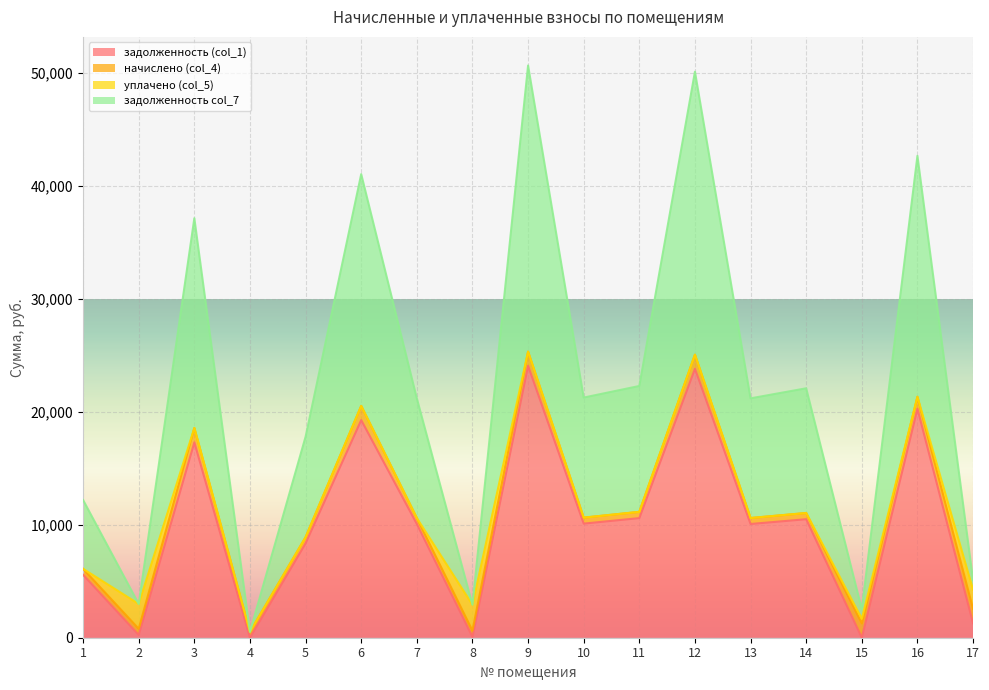

List the labels in order of задолженность col_7 value, largest first.

9, 12, 16, 6, 3, 11, 14, 10, 7, 13, 5, 1, 17, 15, 2, 8, 4